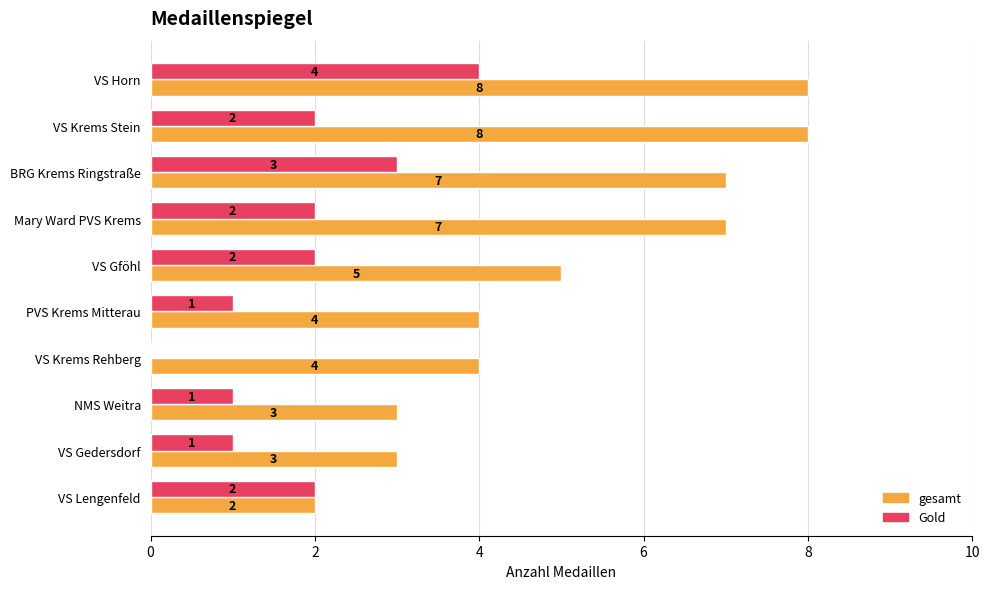

Where is gesamt nearest to the value 5?

VS Gföhl